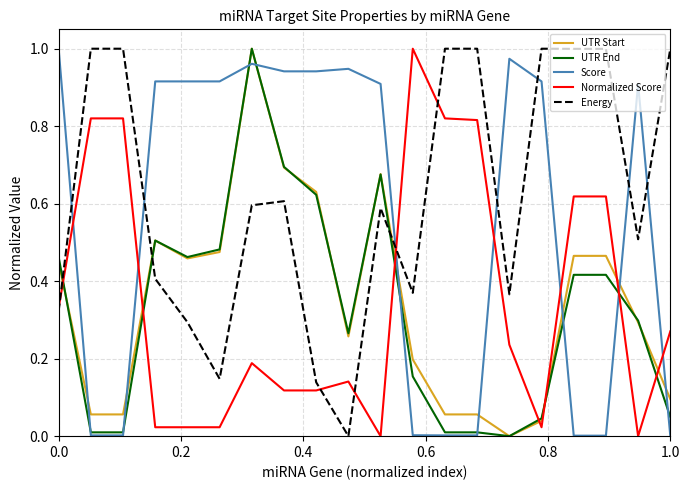

After their last crossing, which series has the higher values: UTR End or Energy?

Energy